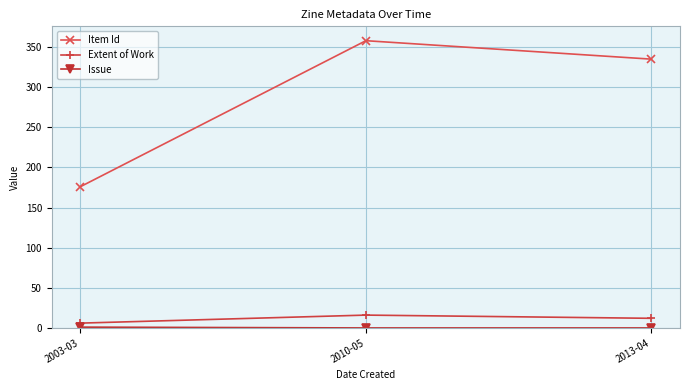

Which category has the lowest value in the Item Id series?

2003-03